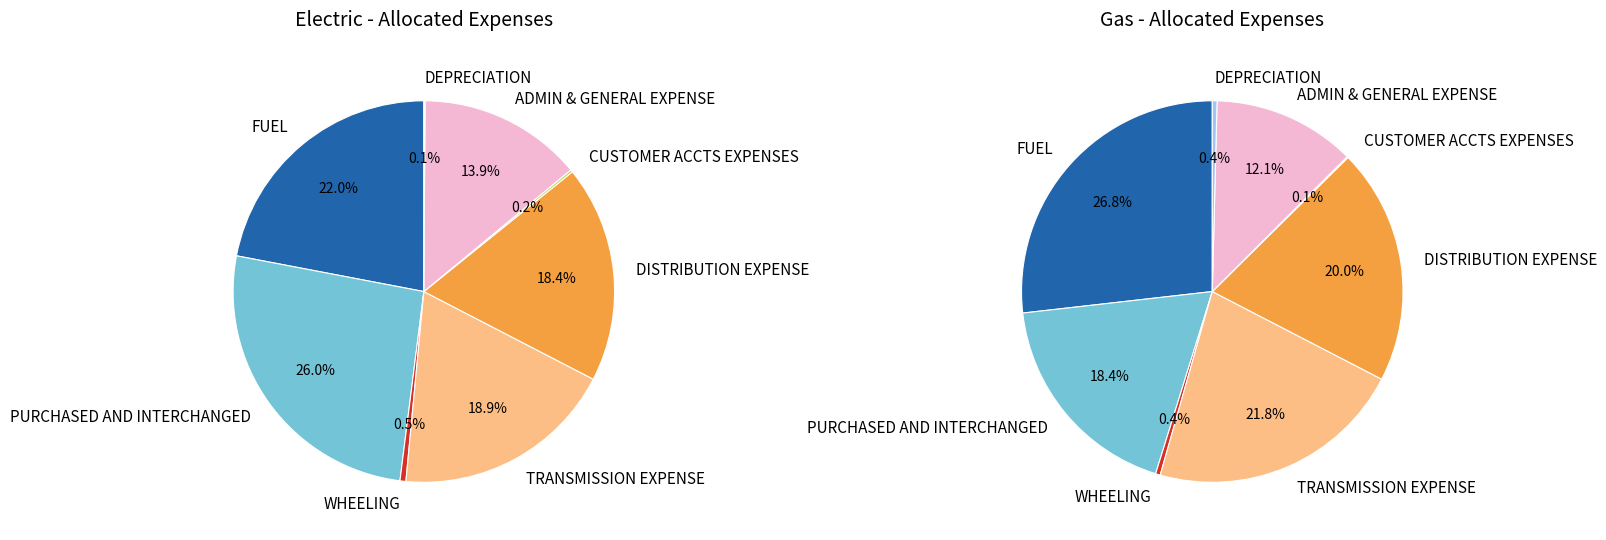

Does 4 represent more than half of the total?

No